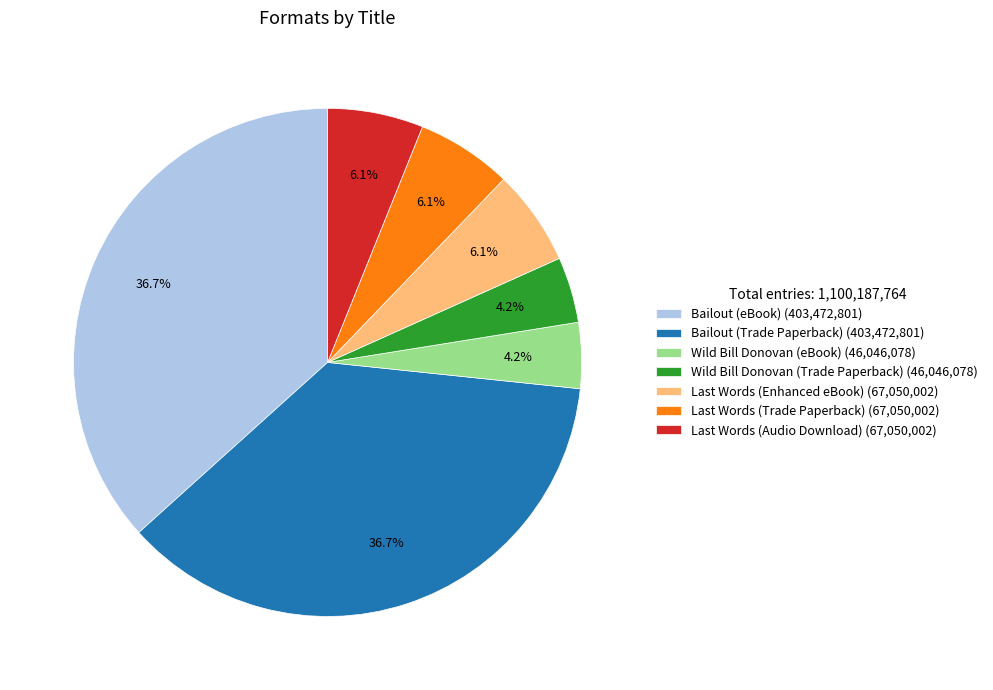

Does any single category account for the majority?

No